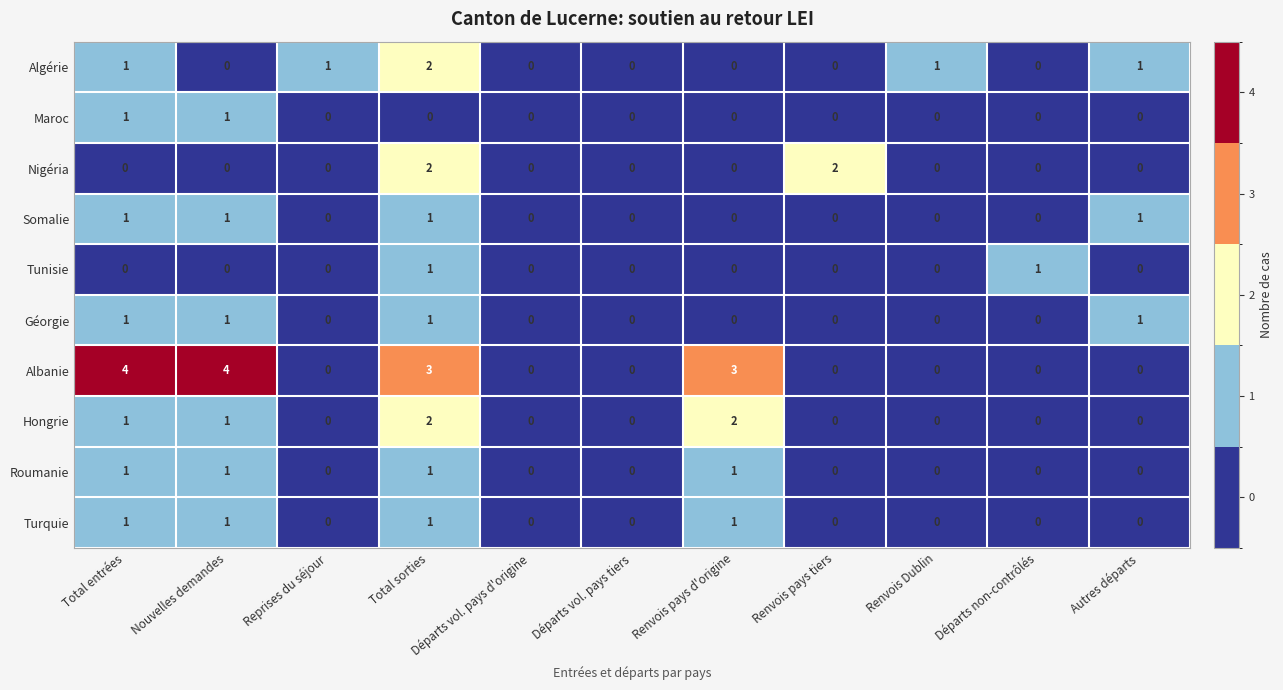

What is the spread (max minus min) of values at Nouvelles demandes?

4